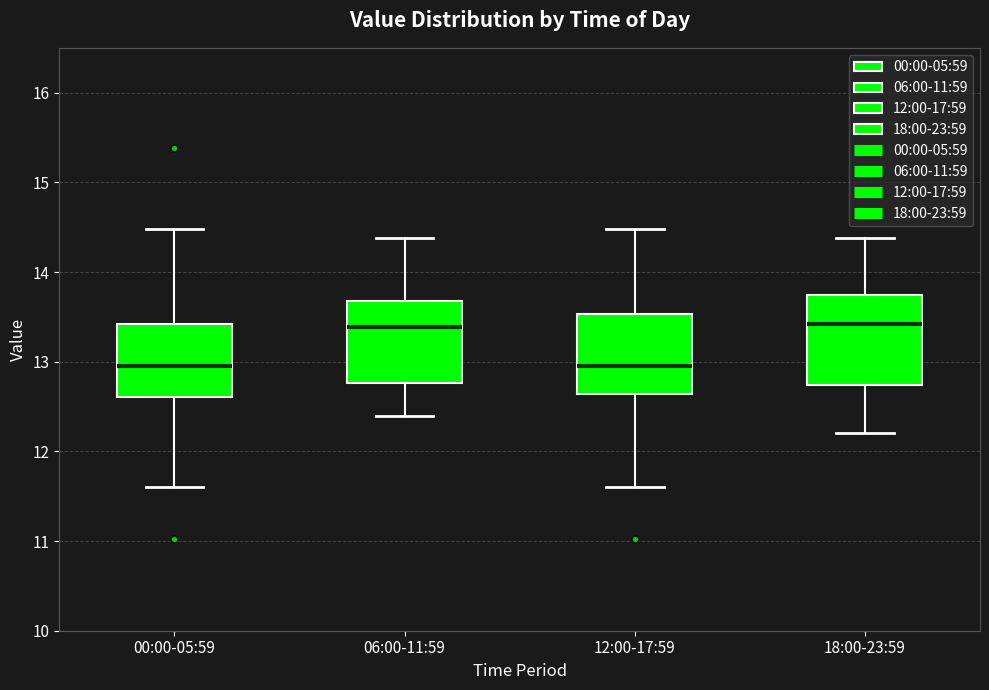

Reading left to right, read every box against the y-axis: the position of its median line, the range the box covers, and the ends of its whiskers. The values are not printed on the chart, so give them approximately, as read against the axis.

00:00-05:59: median 13.0, box 12.6 to 13.4, whiskers 11.6 to 14.5
06:00-11:59: median 13.4, box 12.8 to 13.7, whiskers 12.4 to 14.4
12:00-17:59: median 13.0, box 12.6 to 13.5, whiskers 11.6 to 14.5
18:00-23:59: median 13.4, box 12.7 to 13.7, whiskers 12.2 to 14.4